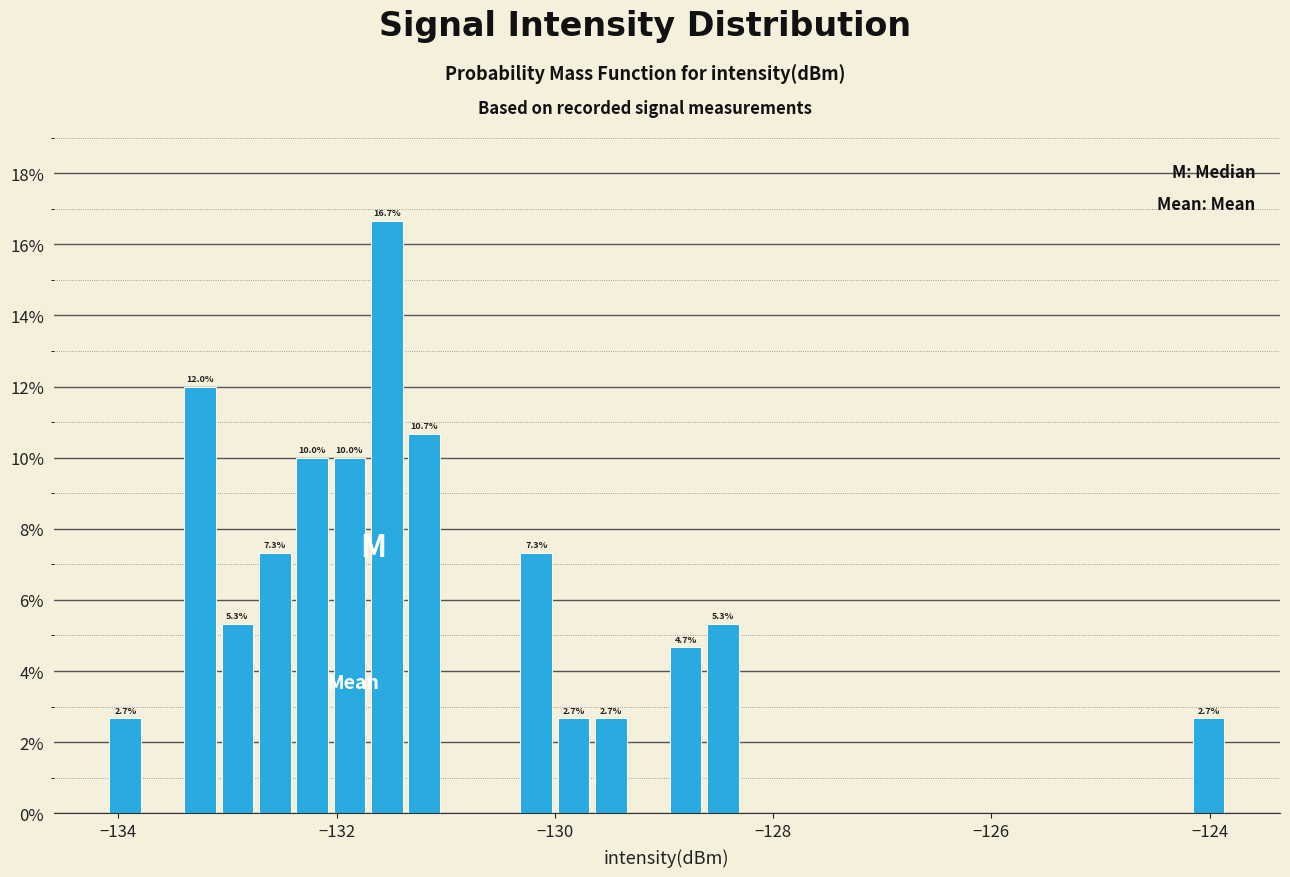

Around what value on the x-axis is the tallest bar? Give the approximate position of its centre, as read against the axis.

-131.6